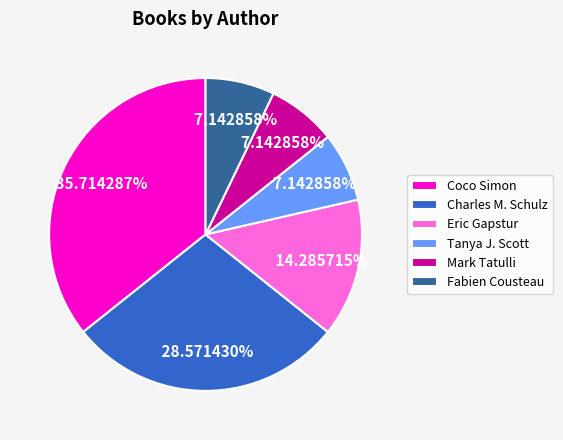

What is the ratio of the value at Tanya J. Scott to the value at Mark Tatulli?

1.0